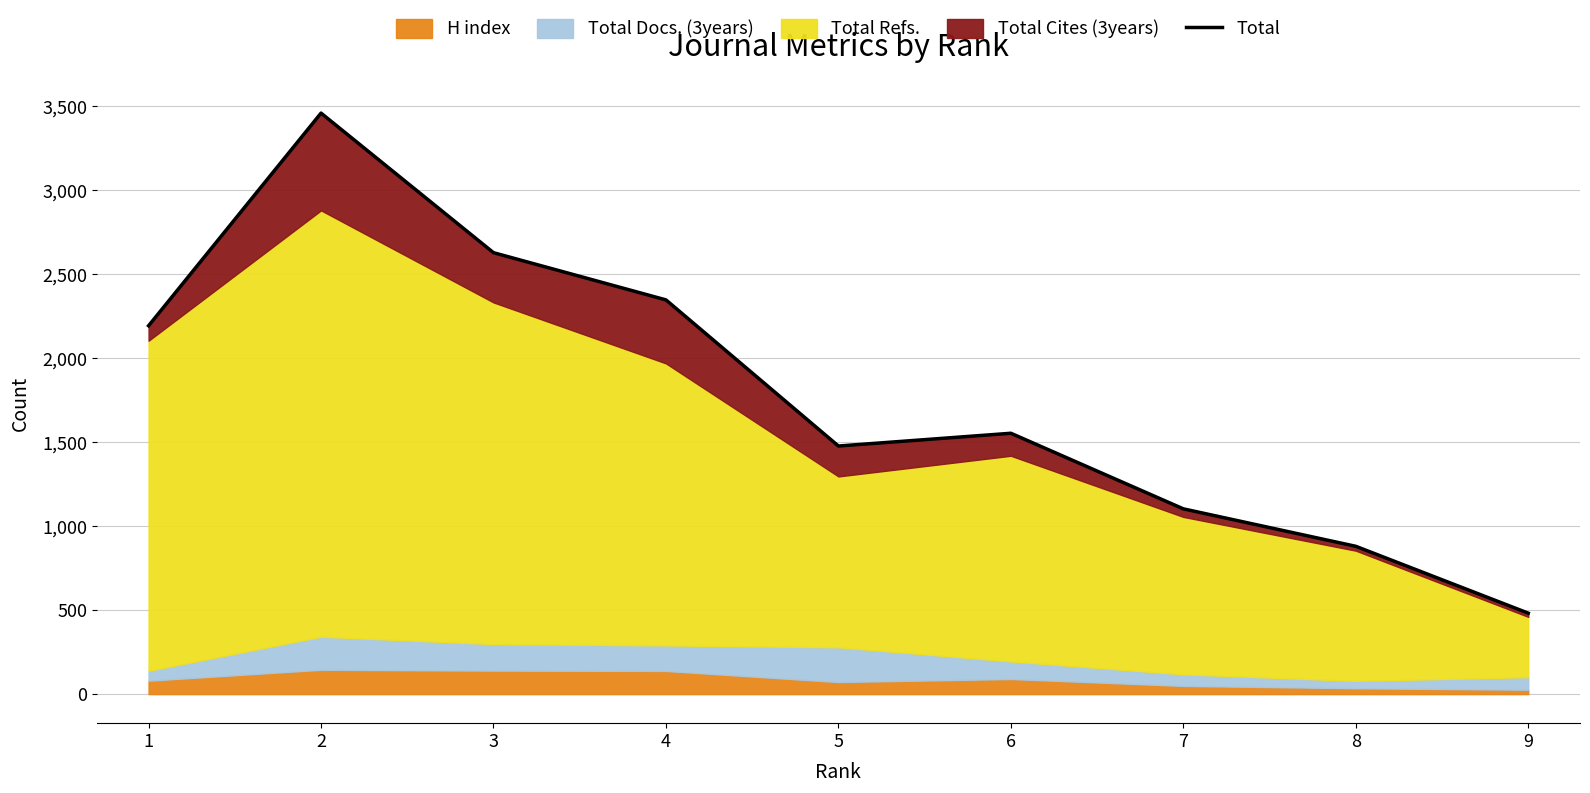

Rank the categories by value from highest to lowest.

2, 3, 4, 1, 6, 5, 7, 8, 9